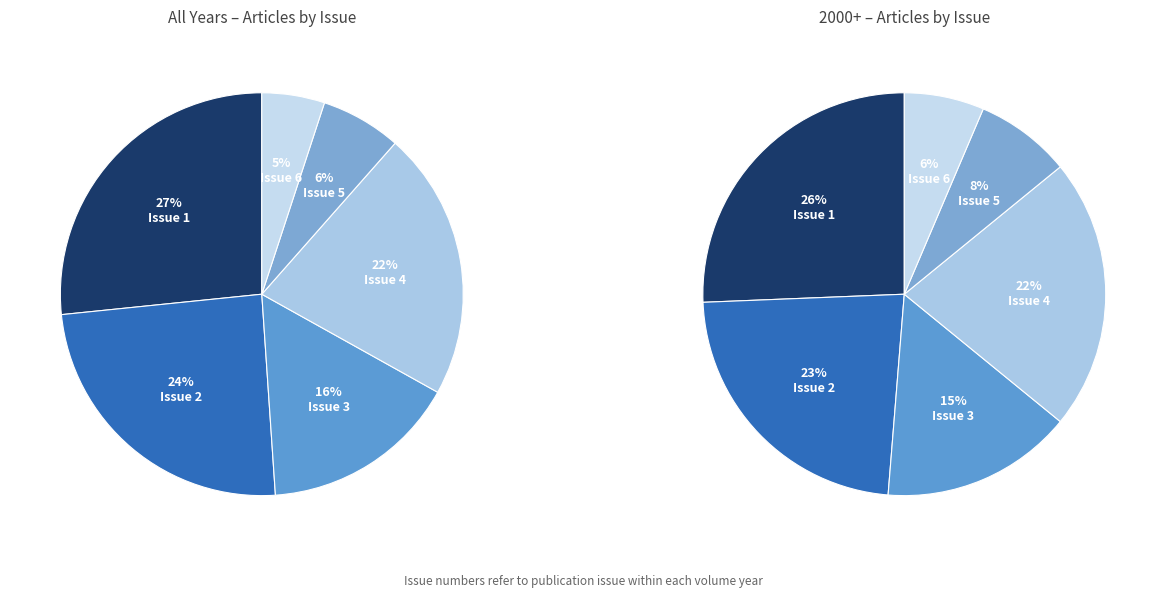

To the nearest percent, what is the difference between the Issue 1 and Issue 6 slice percentages?

22%